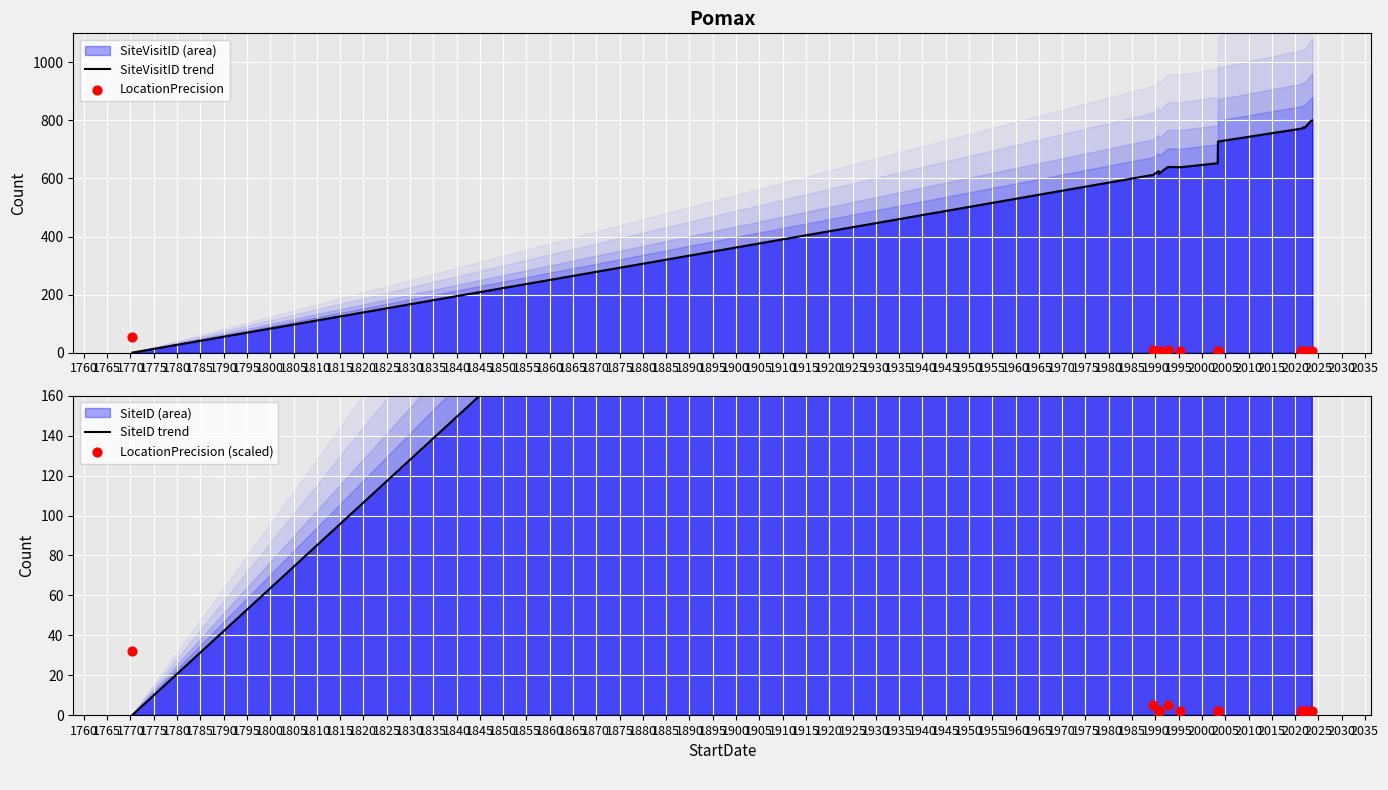

Which series reaches the minimum Y coordinate?

SiteVisitID trend